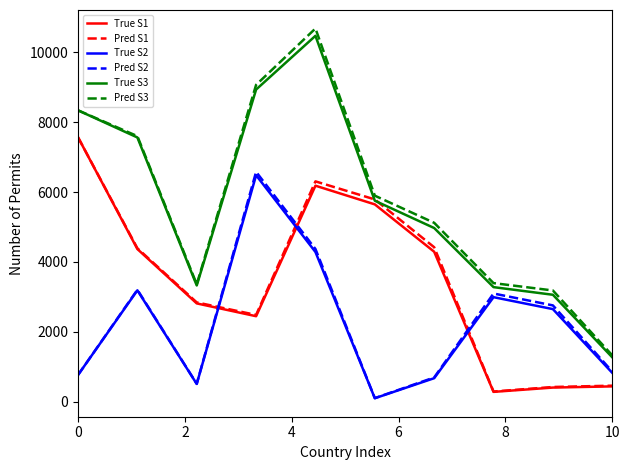

True or false: True S2 and Pred S3 cross at least once.

False